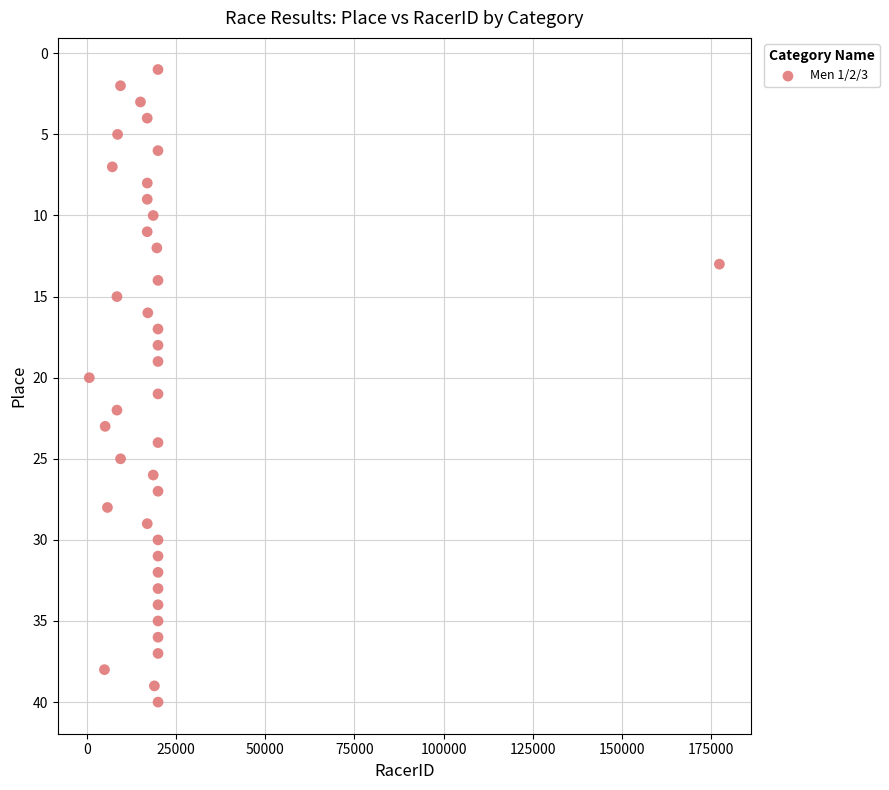

What is the range of Y values (max minus min)?

39